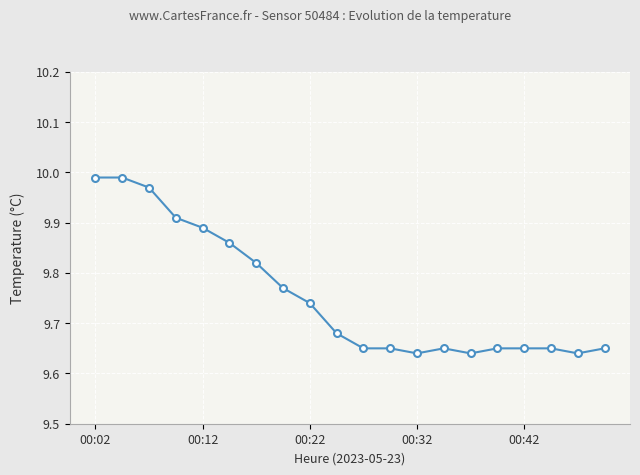

True or false: there are more than 0 points higher than both neighbors.

True